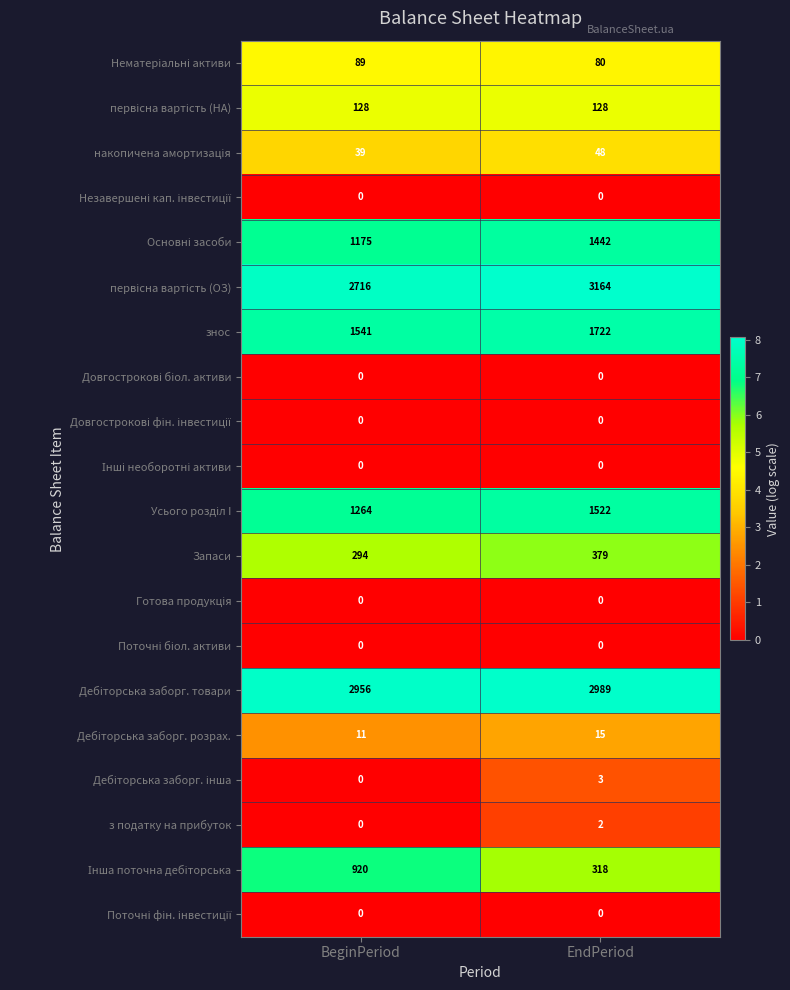

What is the greatest value displayed?

3164